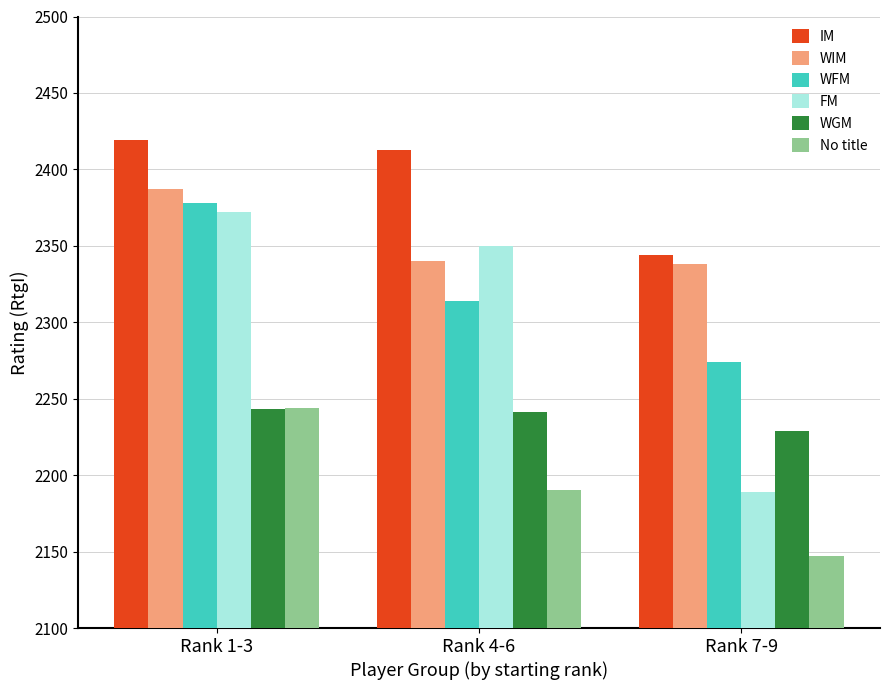

What is the sum of all IM values?

7176